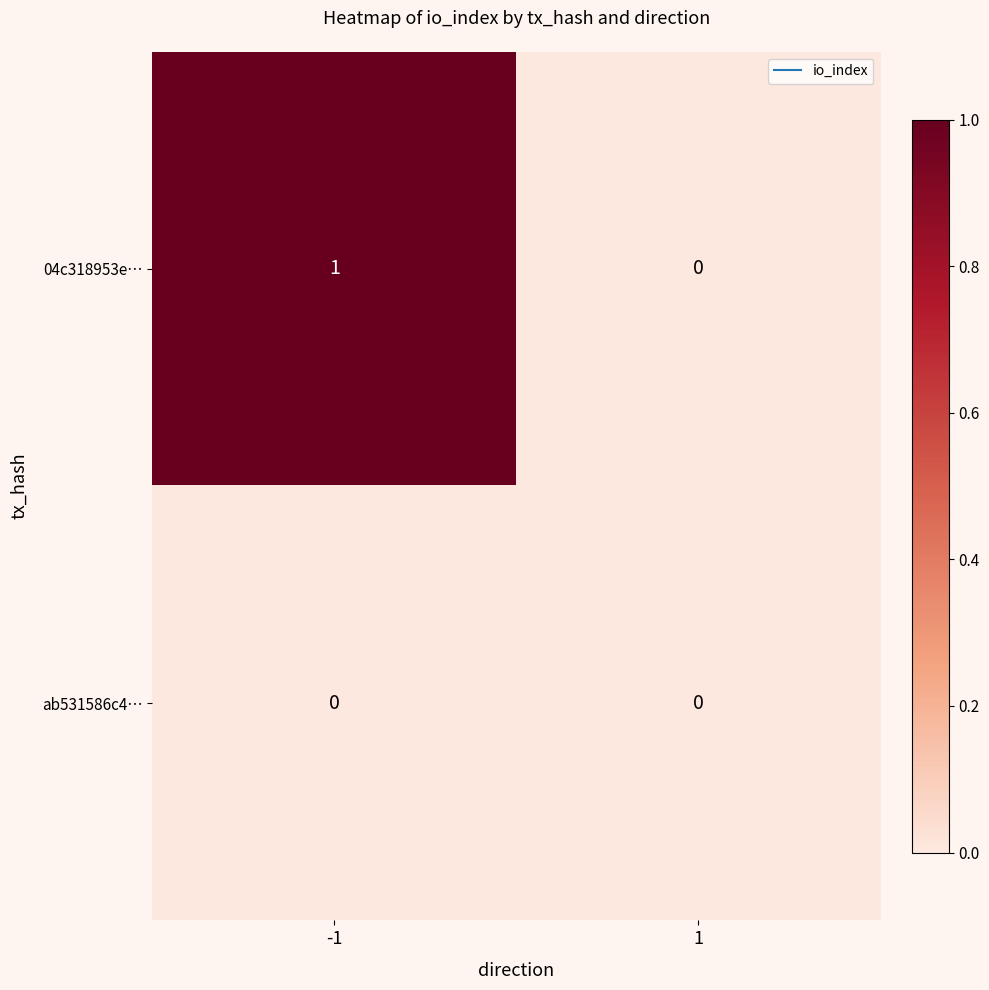

Reading right to left, list all the values displayed in this chart.

04c318953e…: 1=0	-1=1
ab531586c4…: 1=0	-1=0